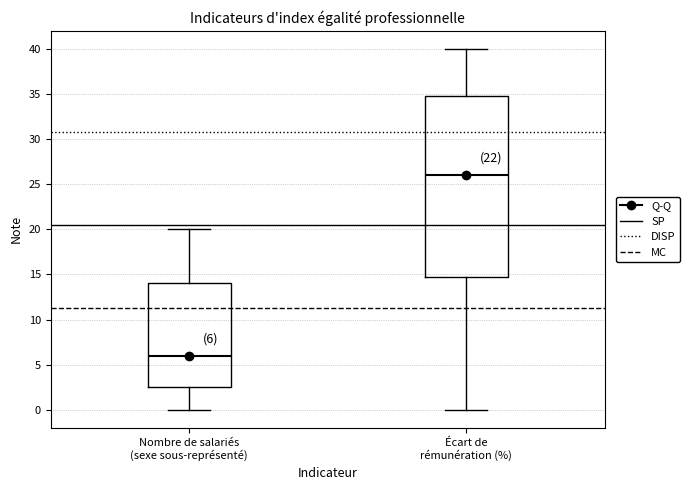

Comparing the boxes themselves (not the whiskers), which one is the tallest?

Écart de rémunération (%)